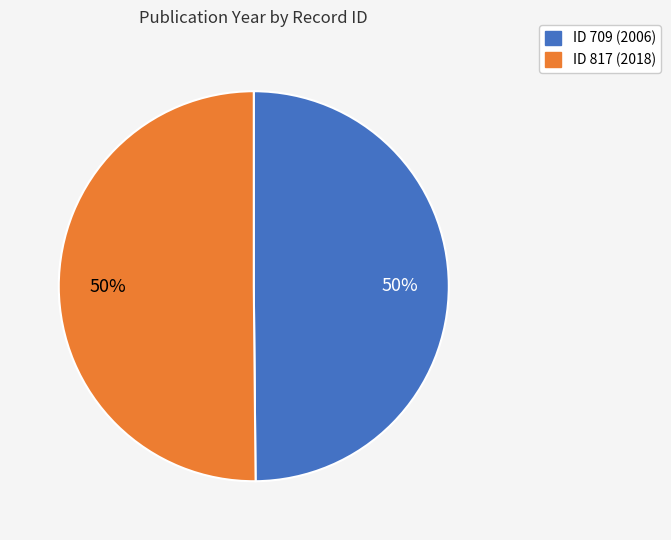

To the nearest percent, what is the average slice percentage?

50%